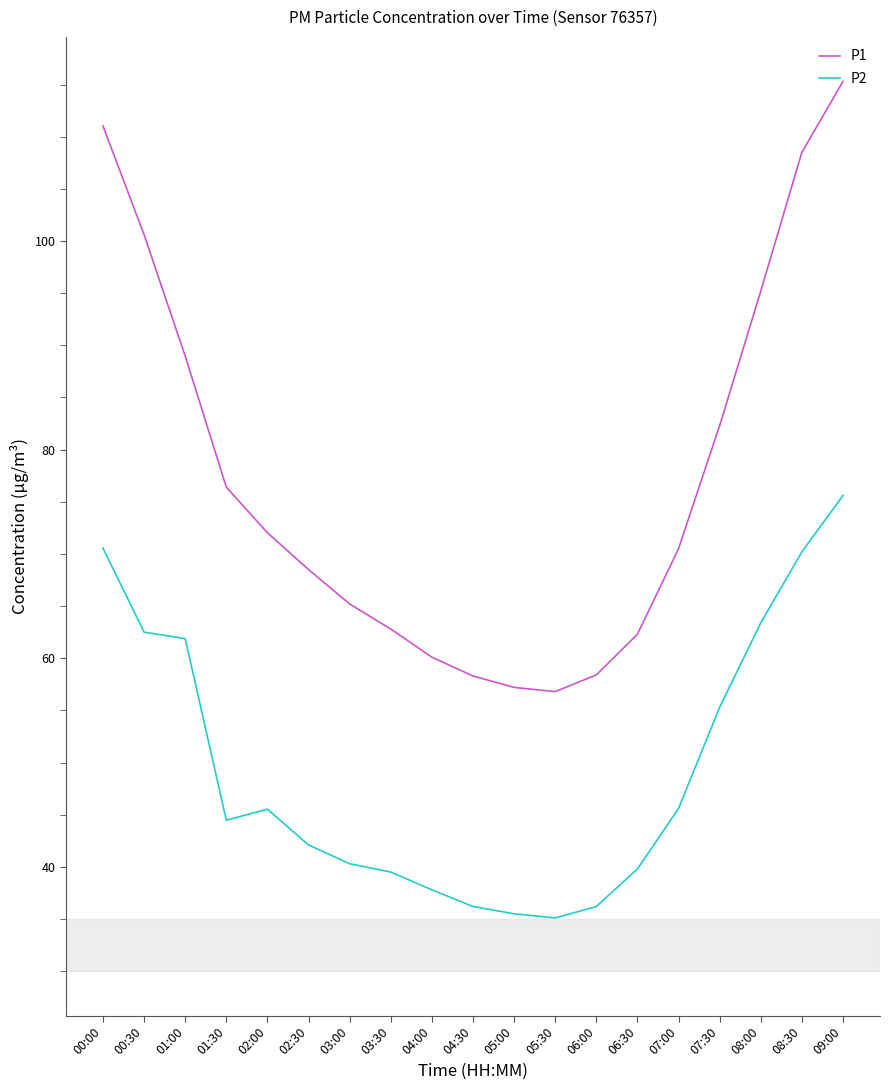

What is the approximate value of P1 at 06:00?

58.4